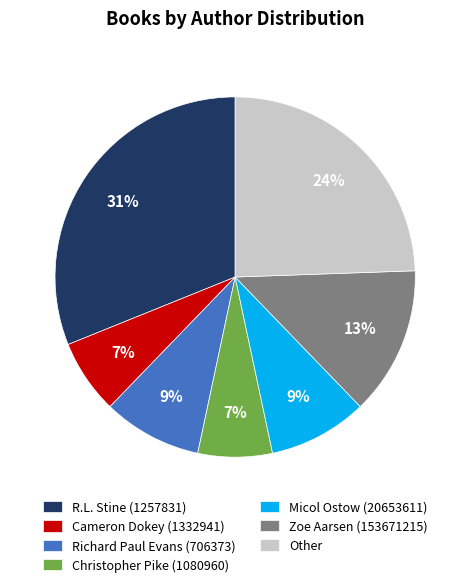

Which slice is the largest?

R.L. Stine (1257831)